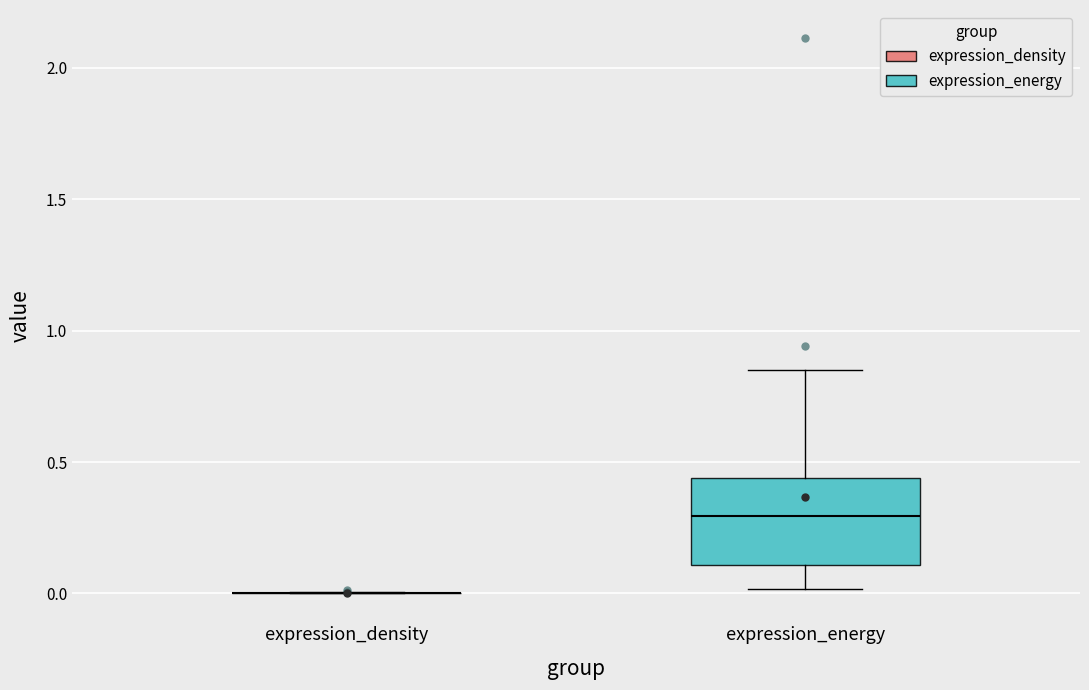

Which box is the tallest, from its lower edge to its upper edge?

expression_energy